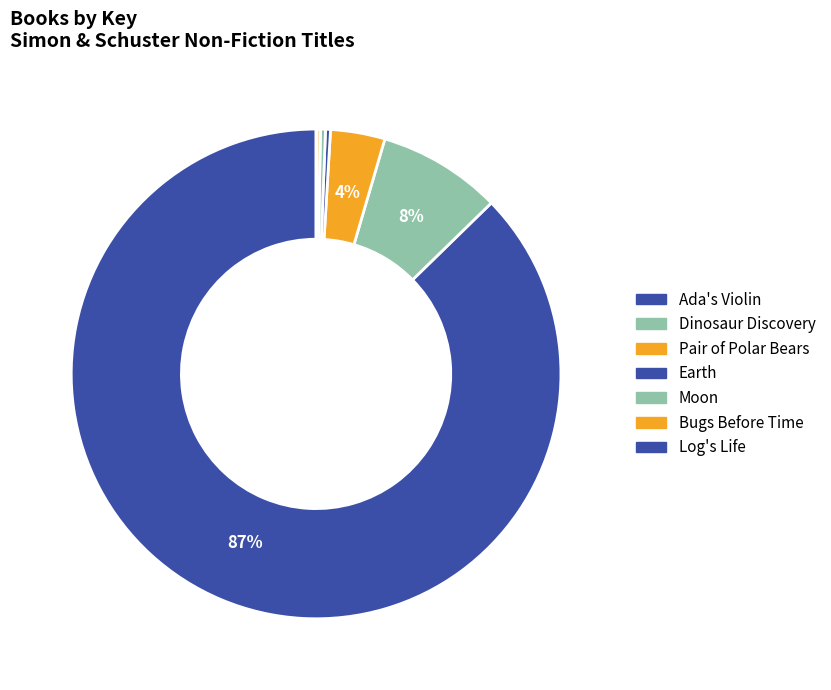

To the nearest percent, what is the difference between the largest and smallest slice percentages?

87%